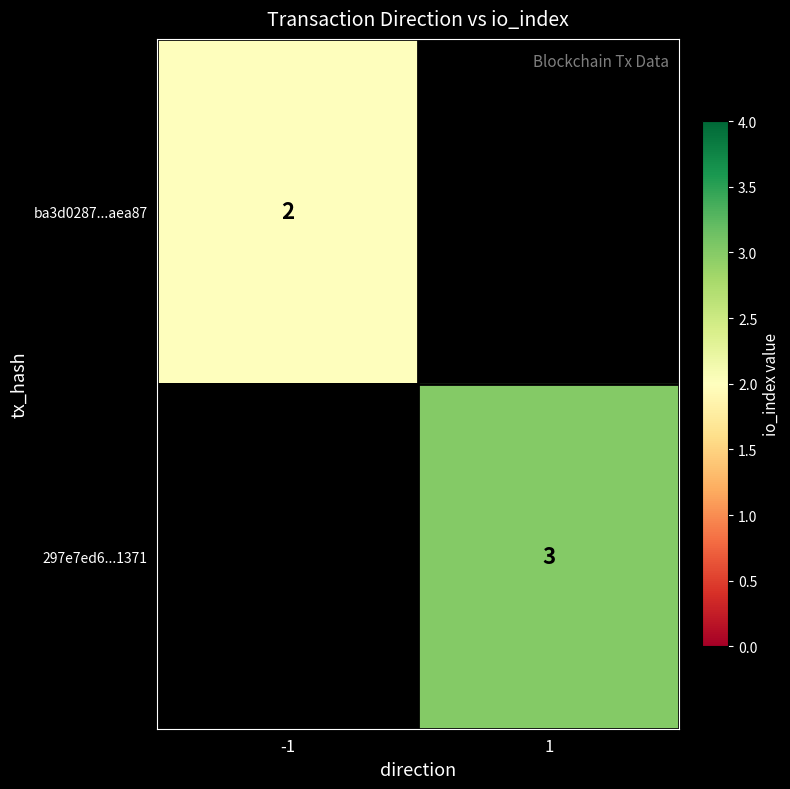

The ba3d0287...aea87 series shows 2 at -1. True or false?

True